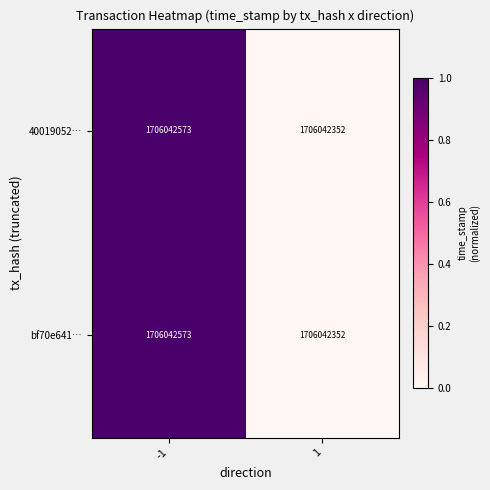

At which category is the sum across all series the highest?

-1